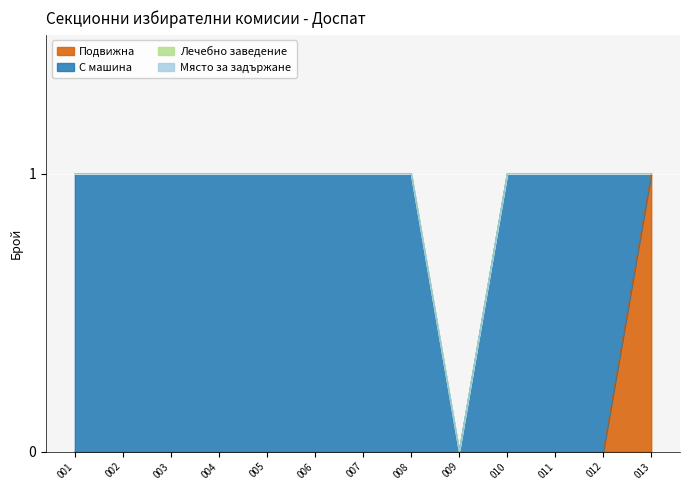

Reading left to right, extract all data points from this chart.

Подвижна: 0	0	0	0	0	0	0	0	0	0	0	0	1
С машина: 1	1	1	1	1	1	1	1	0	1	1	1	0
Лечебно заведение: 0	0	0	0	0	0	0	0	0	0	0	0	0
Място за задържане: 0	0	0	0	0	0	0	0	0	0	0	0	0